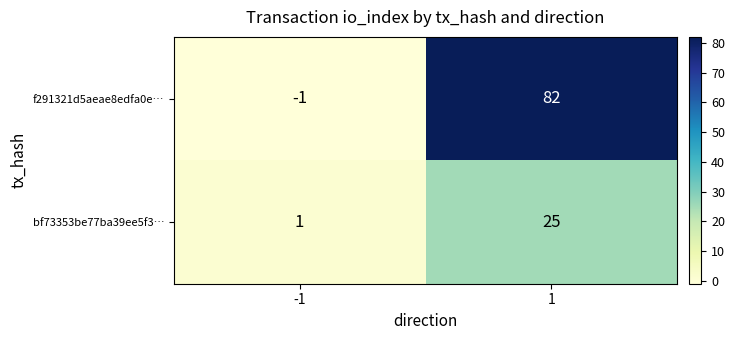

Is it true that bf73353be77ba39ee5f3… equals 25 at 1?

True